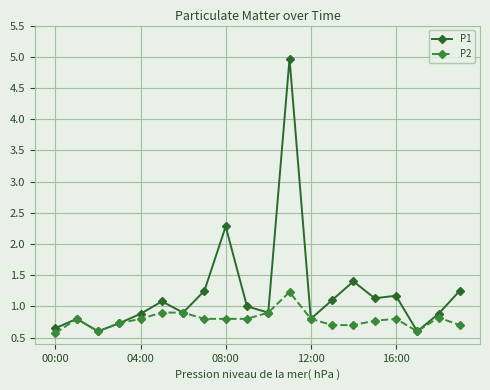

What is the value of the P2 point at the 4th from the left?

0.7